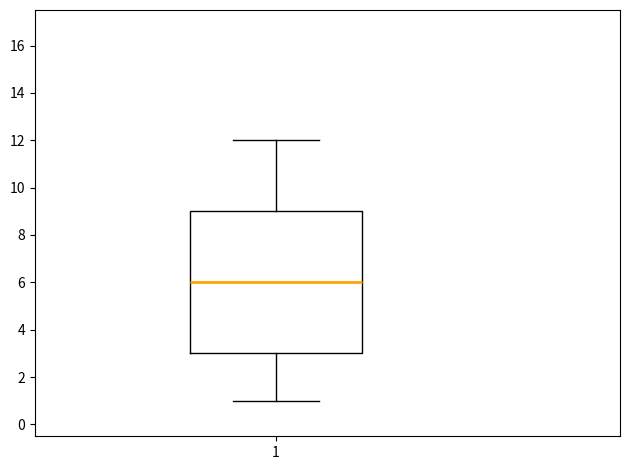

Transcribe this box plot: give where the median line is, the range the box spans, and where the two whiskers end, as read against the y-axis. The values are not printed on the chart, so give them approximately, as read against the axis.

median 6, box 3 to 9, whiskers 1 to 12